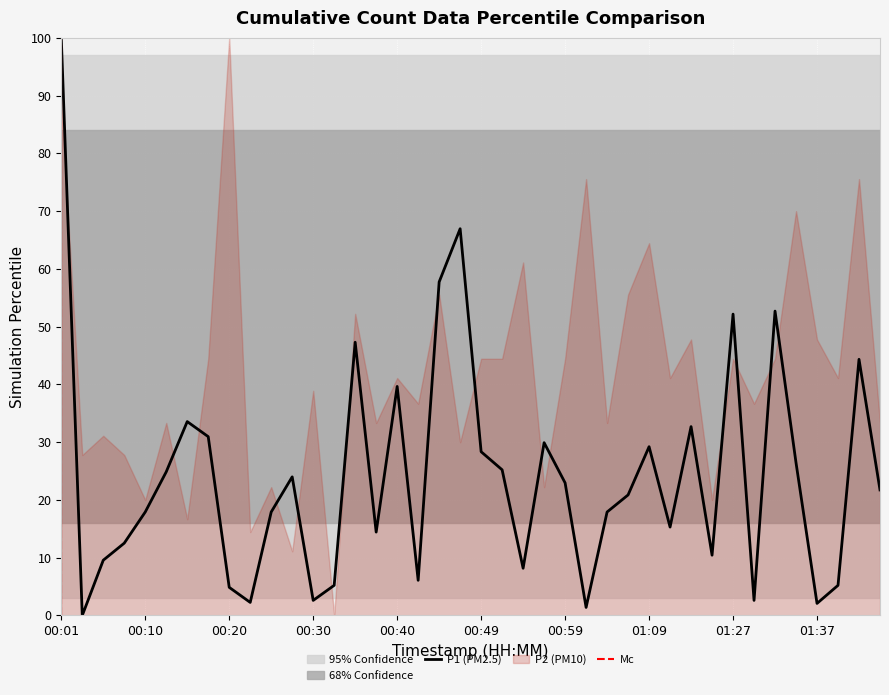

True or false: P1 (PM2.5) has a value of 23.0 at 00:59.

True